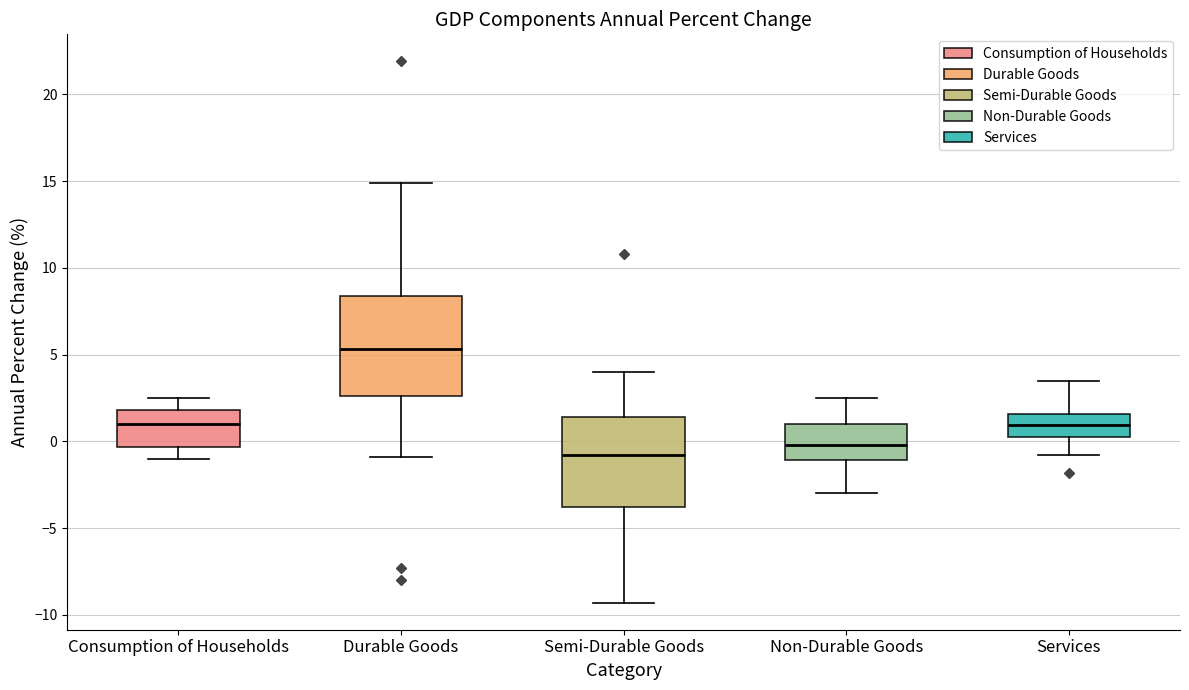

Comparing the boxes themselves (not the whiskers), which one is the tallest?

Durable Goods